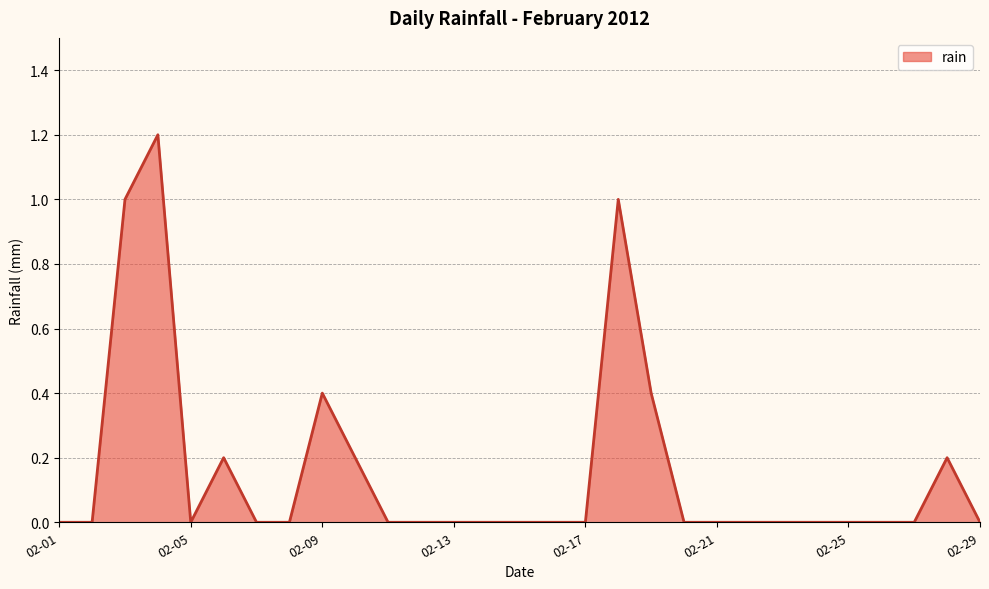

What is the greatest value displayed?

1.2